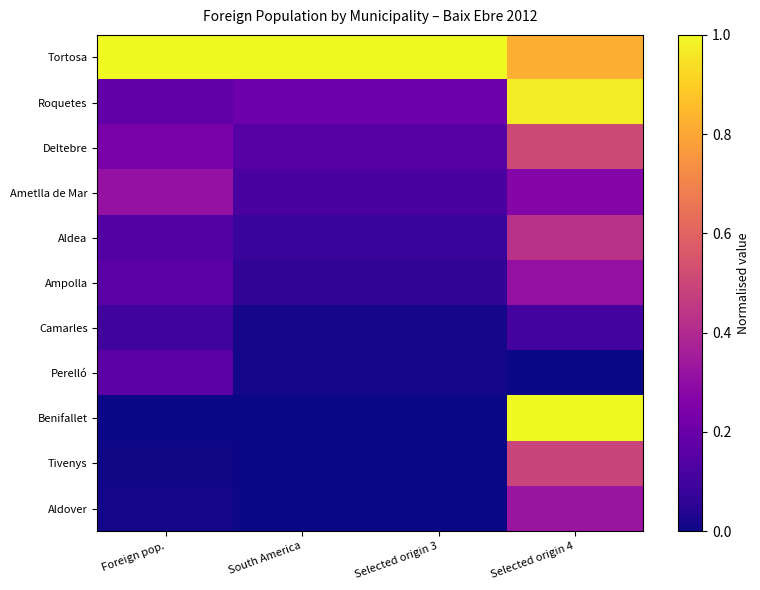

Reading left to right, list all the values displayed in this chart.

Tortosa: Foreign pop.=1.0	South America=1.0	Selected origin 3=1.0	Selected origin 4=0.8
Roquetes: Foreign pop.=0.2	South America=0.2	Selected origin 3=0.2	Selected origin 4=1.0
Deltebre: Foreign pop.=0.2	South America=0.2	Selected origin 3=0.2	Selected origin 4=0.5
Ametlla de Mar: Foreign pop.=0.3	South America=0.1	Selected origin 3=0.1	Selected origin 4=0.3
Aldea: Foreign pop.=0.1	South America=0.1	Selected origin 3=0.1	Selected origin 4=0.4
Ampolla: Foreign pop.=0.2	South America=0.1	Selected origin 3=0.1	Selected origin 4=0.3
Camarles: Foreign pop.=0.1	South America=0.0	Selected origin 3=0.0	Selected origin 4=0.1
Perelló: Foreign pop.=0.2	South America=0.0	Selected origin 3=0.0	Selected origin 4=0.0
Benifallet: Foreign pop.=0.0	South America=0.0	Selected origin 3=0.0	Selected origin 4=1.0
Tivenys: Foreign pop.=0.0	South America=0.0	Selected origin 3=0.0	Selected origin 4=0.5
Aldover: Foreign pop.=0.0	South America=0.0	Selected origin 3=0.0	Selected origin 4=0.3